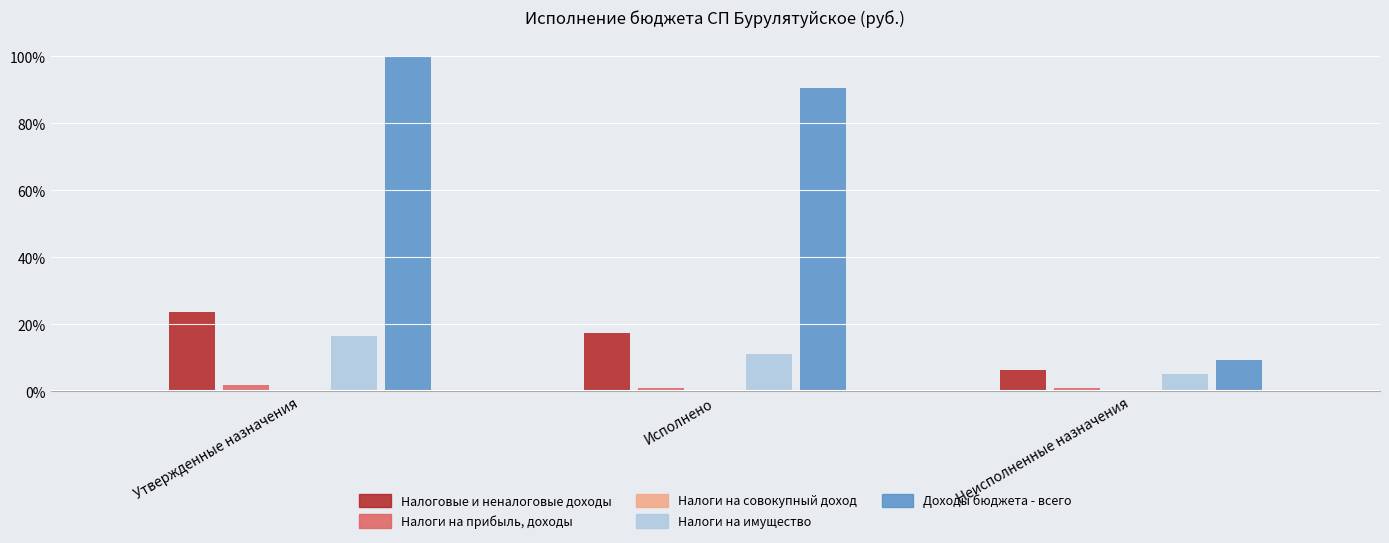

What value does the Налоги на прибыль, доходы series have at Утвержденные назначения?

1.9